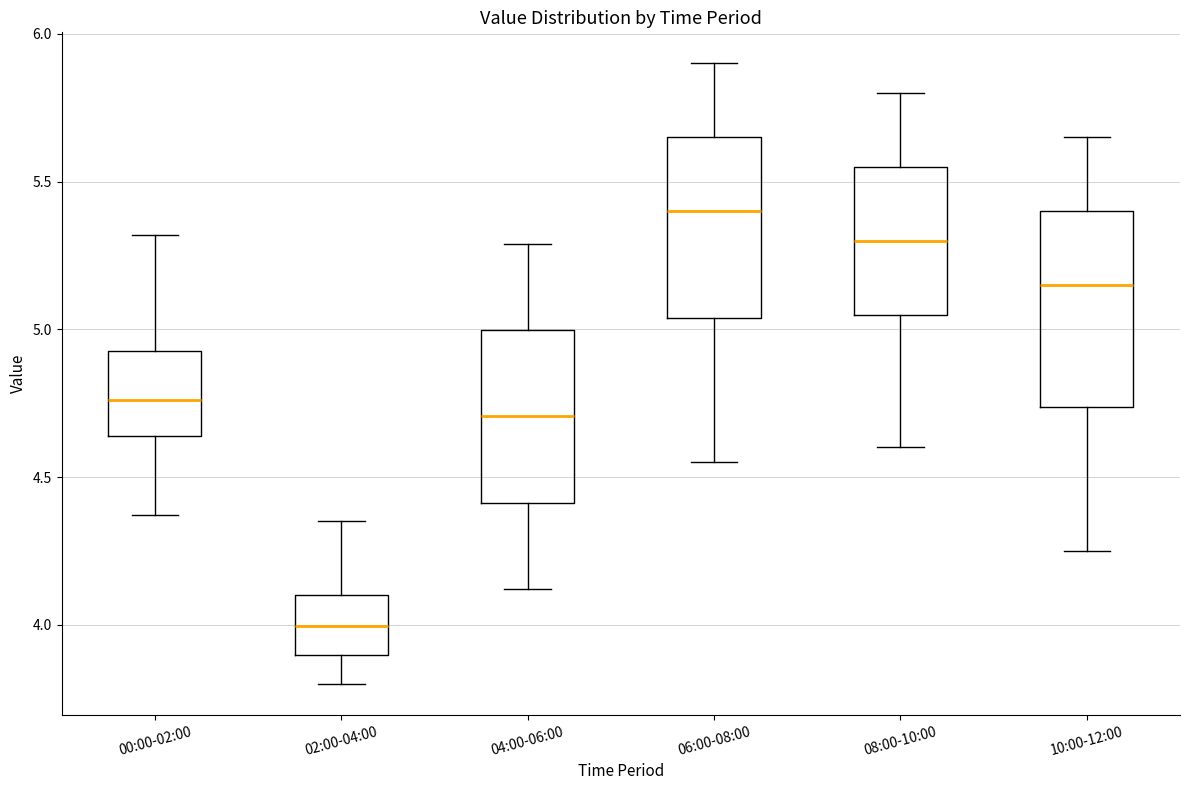

Reading left to right, read every box against the y-axis: the position of its median line, the range the box covers, and the ends of its whiskers. The values are not printed on the chart, so give them approximately, as read against the axis.

00:00-02:00: median 4.75, box 4.65 to 4.95, whiskers 4.35 to 5.30
02:00-04:00: median 4.00, box 3.90 to 4.10, whiskers 3.80 to 4.35
04:00-06:00: median 4.70, box 4.40 to 5.00, whiskers 4.10 to 5.30
06:00-08:00: median 5.40, box 5.05 to 5.65, whiskers 4.55 to 5.90
08:00-10:00: median 5.30, box 5.05 to 5.55, whiskers 4.60 to 5.80
10:00-12:00: median 5.15, box 4.75 to 5.40, whiskers 4.25 to 5.65